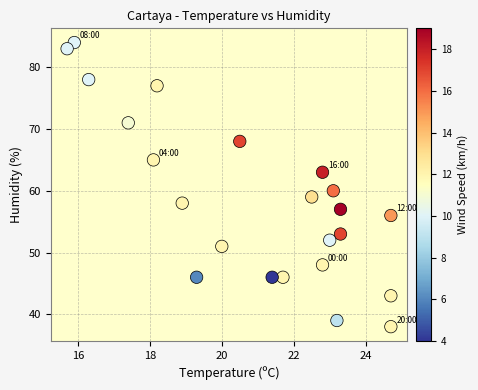

What Y value in the scatter plot is closest to 61?

60